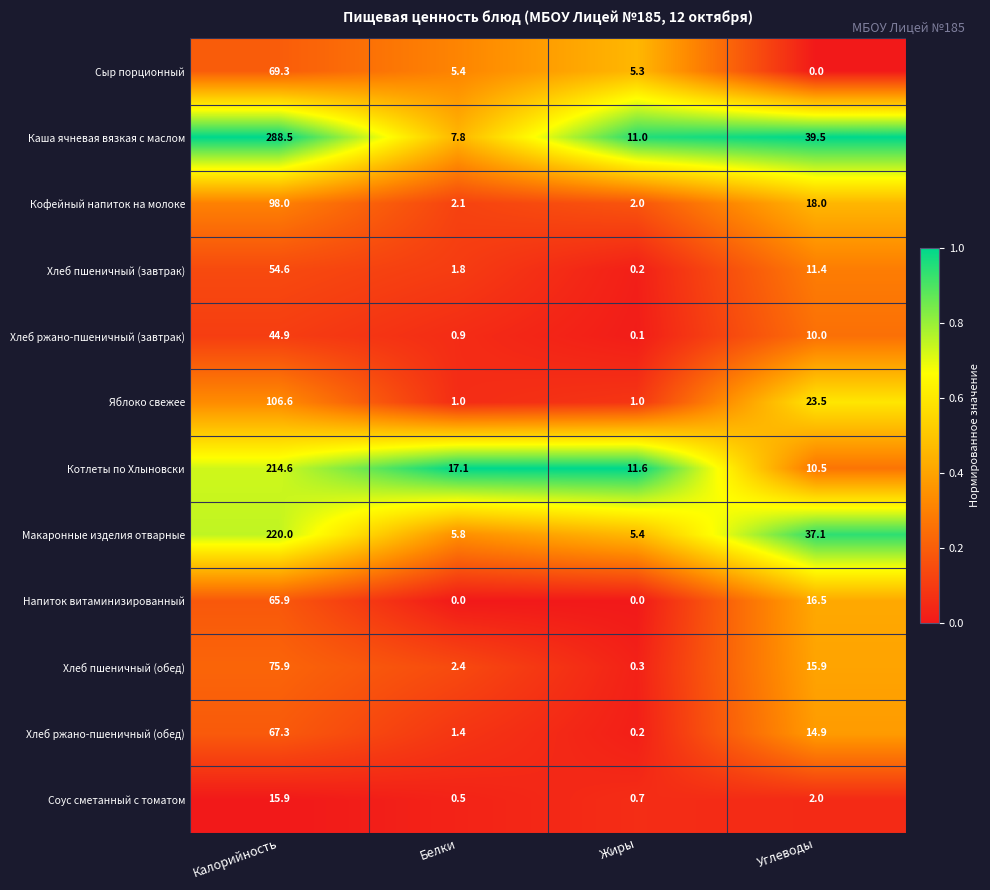

Which series has the widest spread of values?

Каша ячневая вязкая с маслом